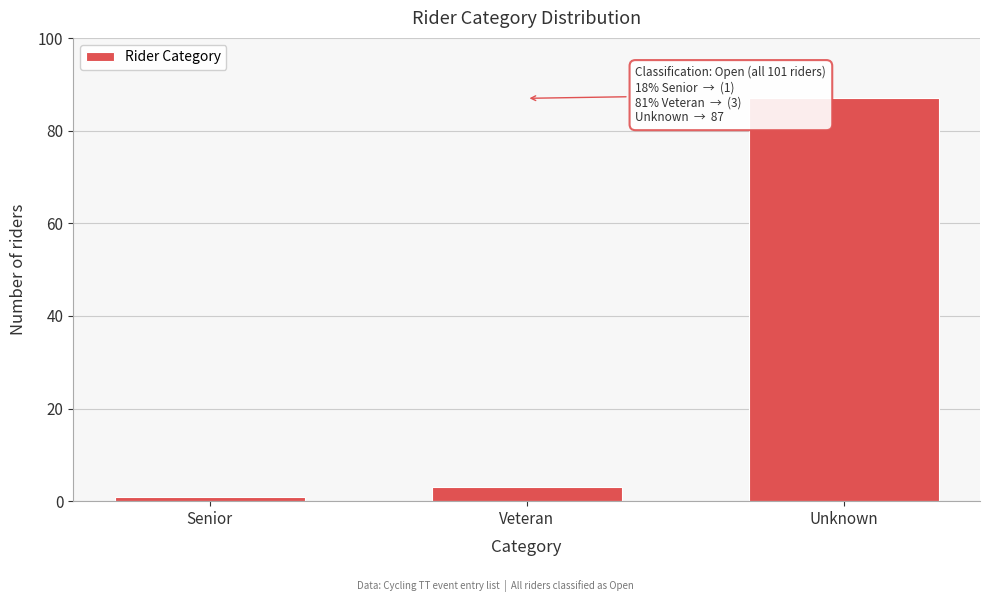

Reading left to right, what are all the values shown in this chart?

Senior=1	Veteran=3	Unknown=87